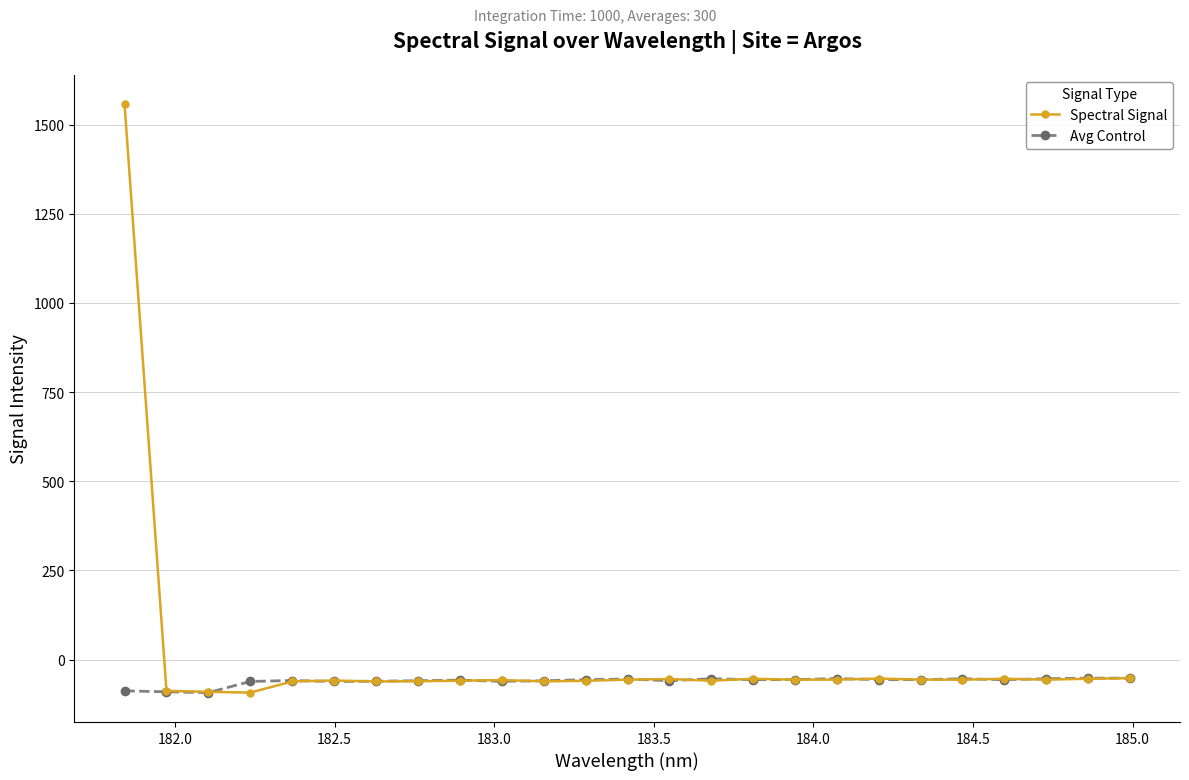

List the series in order of their overall mean, highest first.

Spectral Signal, Avg Control